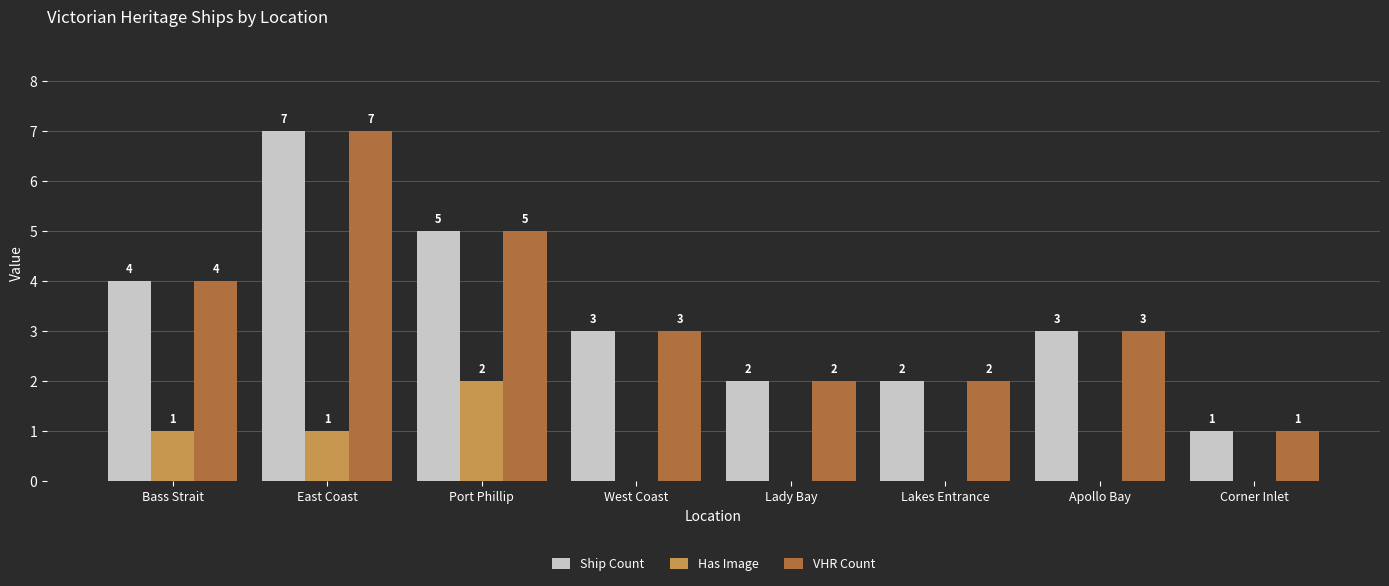

At which category is the sum across all series the highest?

East Coast